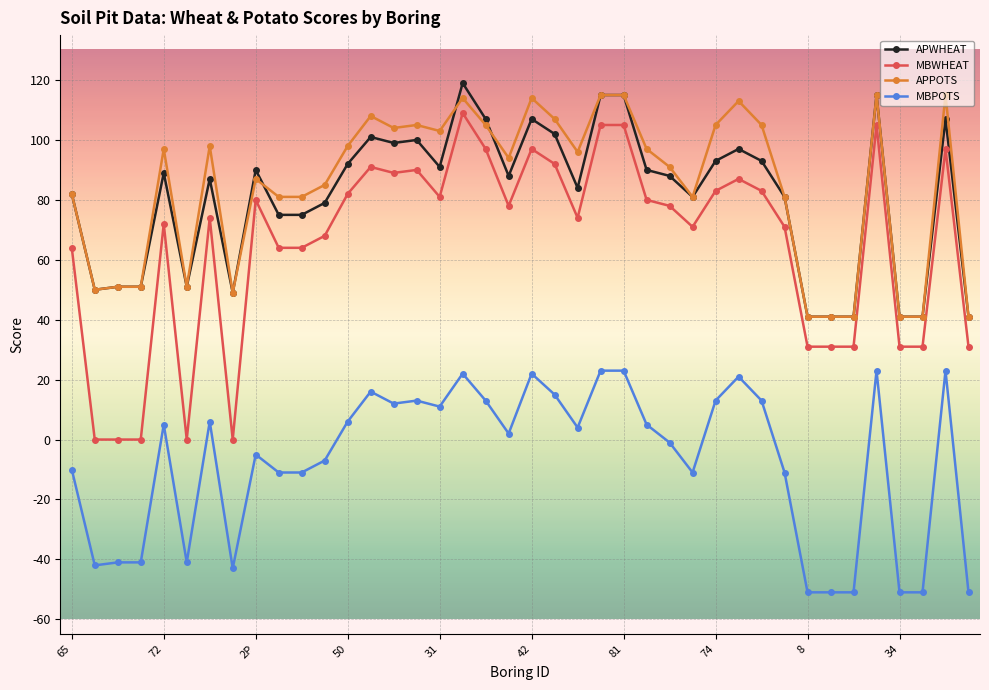

How many data points in MBPOTS are less than 4?

20